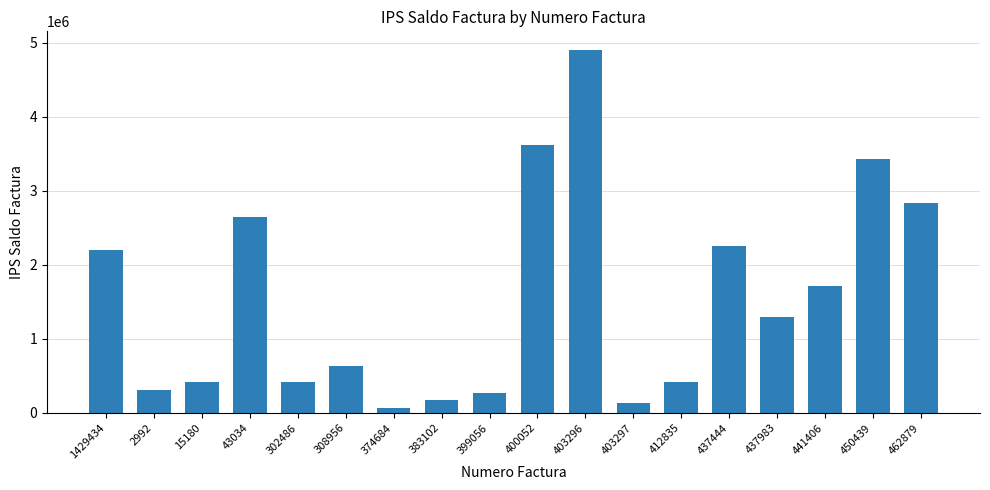

Which category has the highest value across all series?

403296